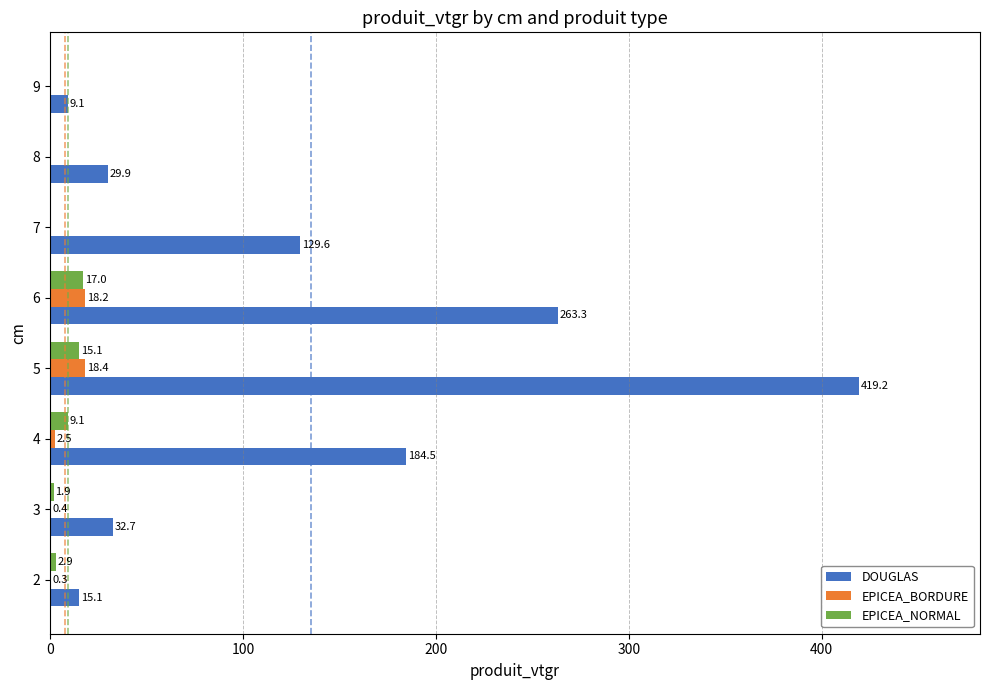

Is it true that EPICEA_BORDURE equals 18.2 at 6?

True